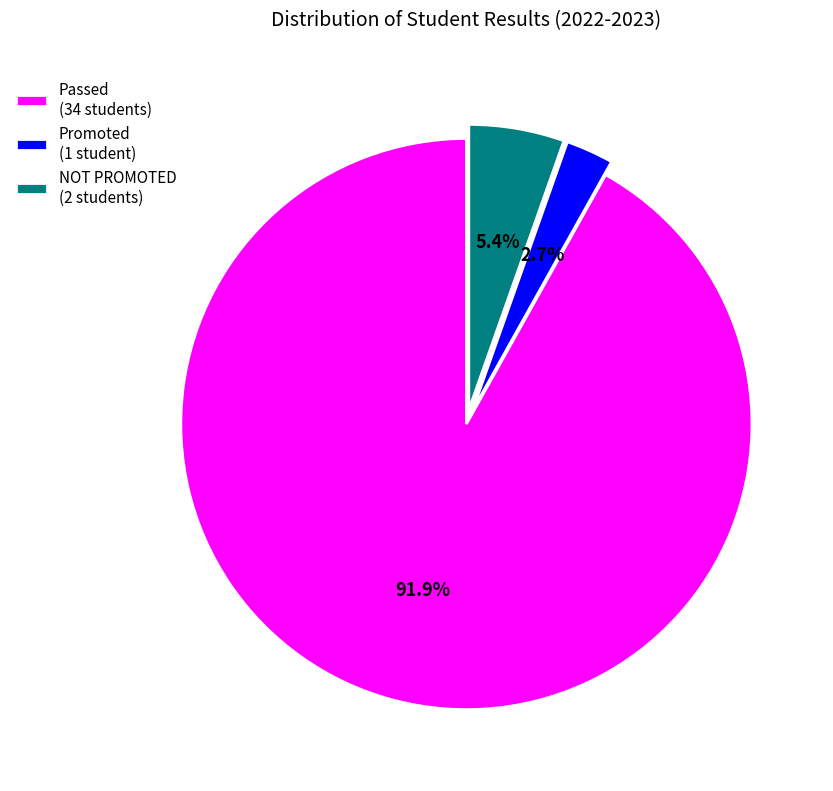

Which has a higher value, Promoted (1 student) or Passed (34 students)?

Passed (34 students)